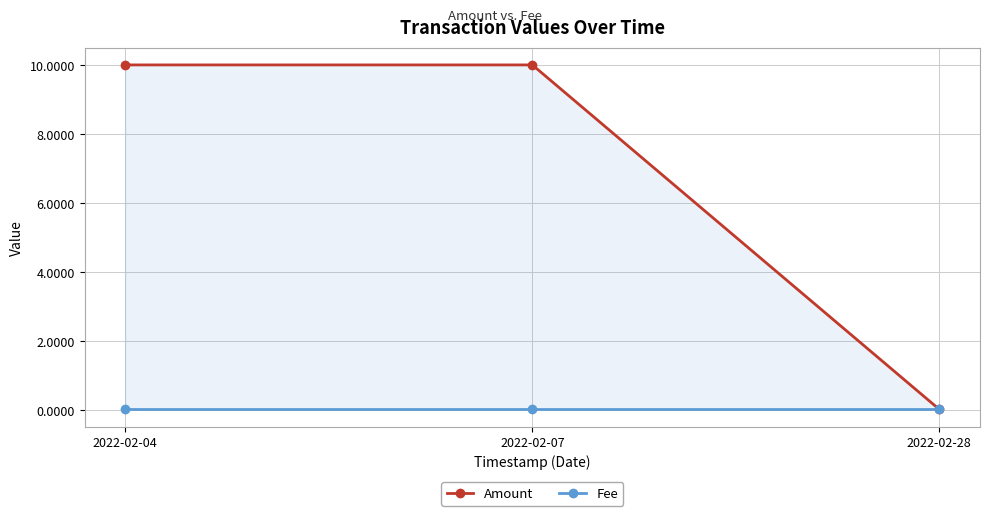

Which series has the largest total across all categories?

Amount